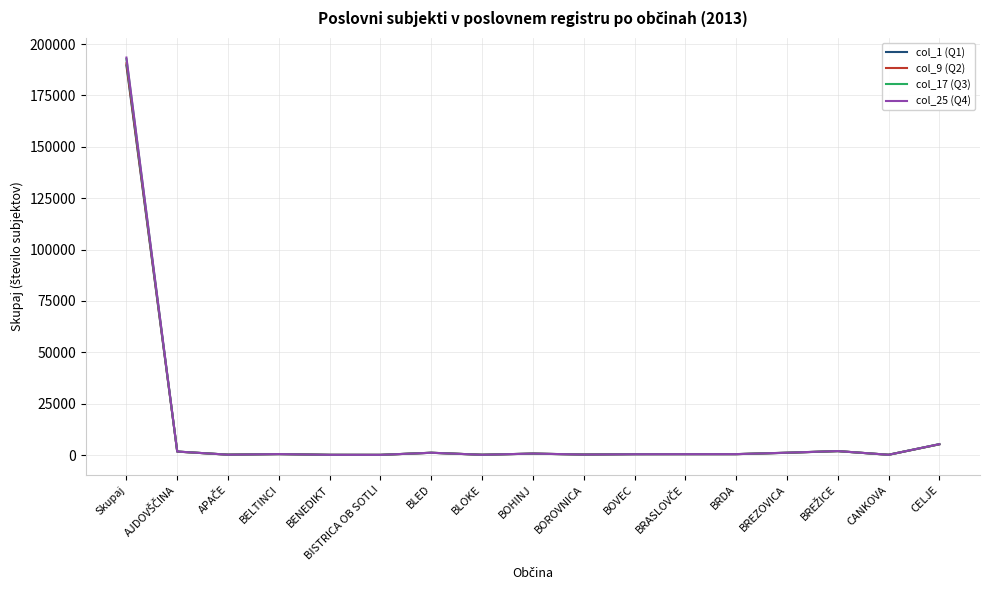

Rank the series by their average value, from highest to lowest.

col_25 (Q4), col_17 (Q3), col_9 (Q2), col_1 (Q1)